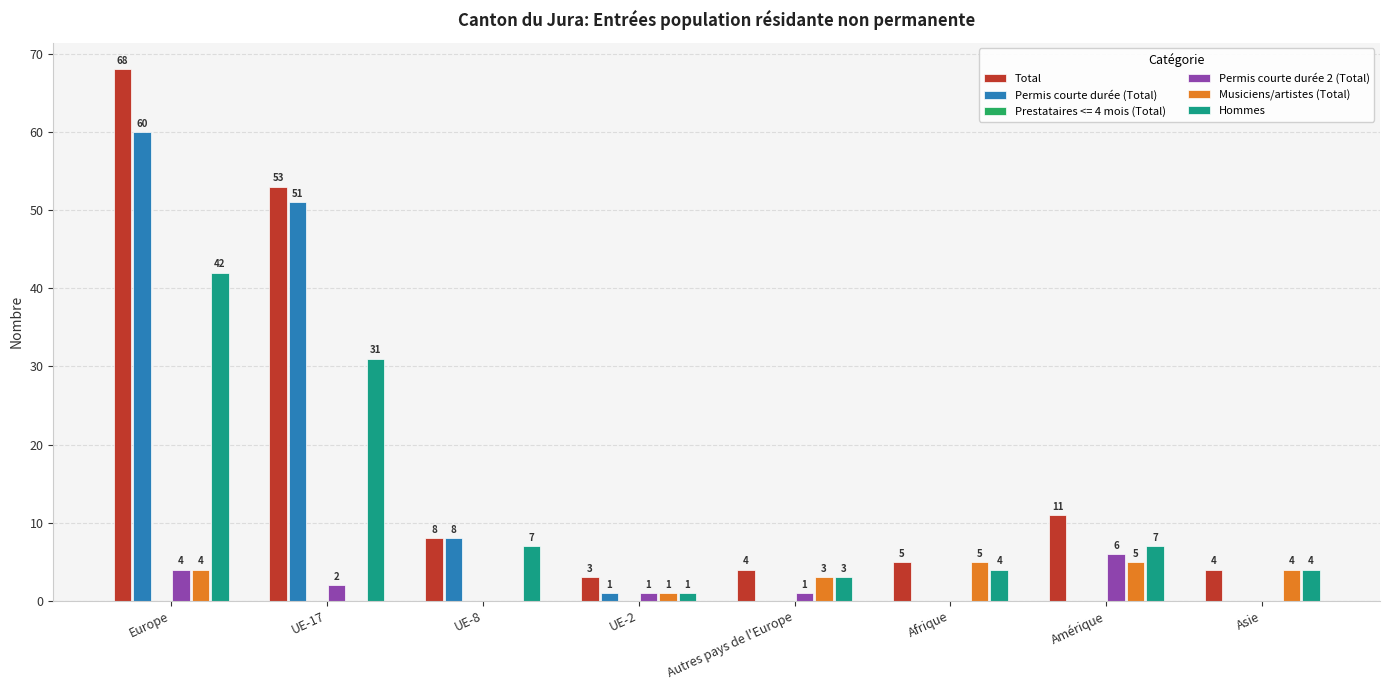

What is the difference between the maximum and minimum values in the Hommes series?

41